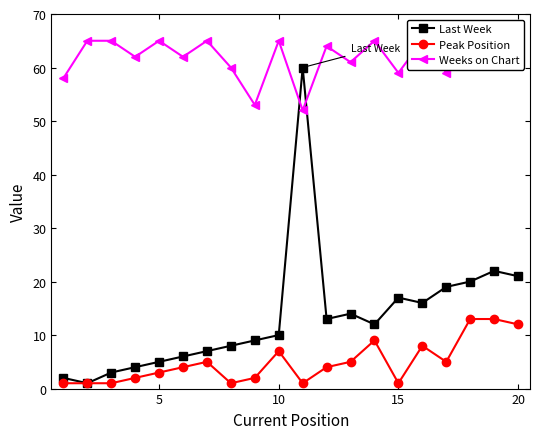

Rank the series by their maximum value, from lowest to highest.

Peak Position, Last Week, Weeks on Chart